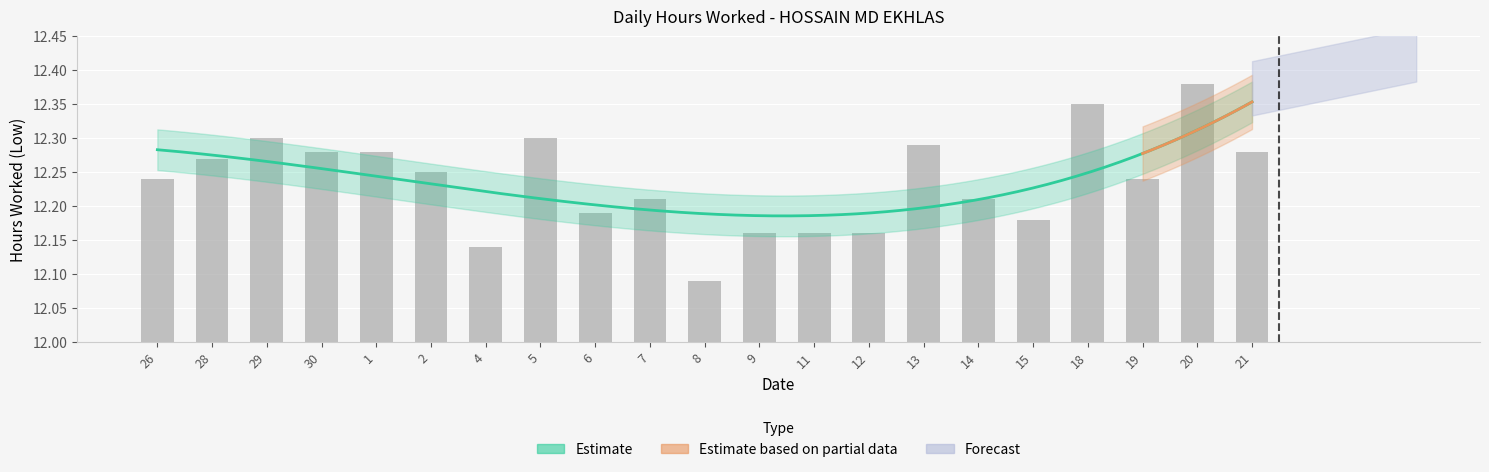

True or false: the data shows 5.0 at 20.

False